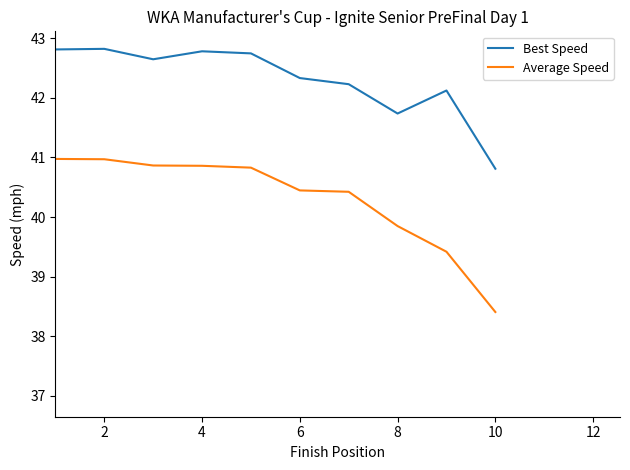

True or false: Average Speed and Best Speed intersect in this chart.

False